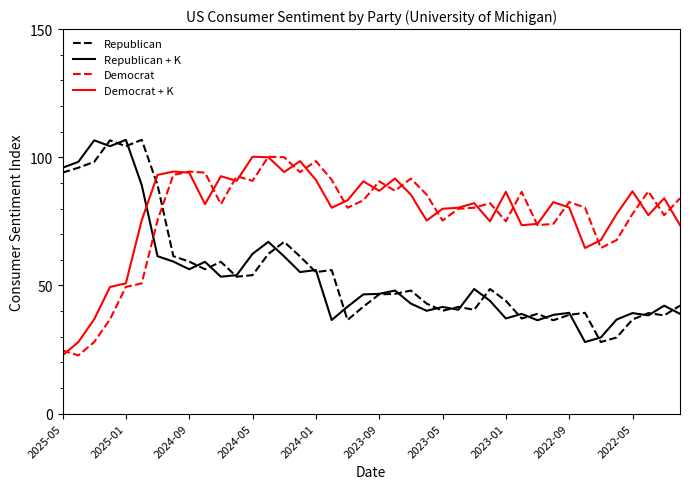

What is the difference between the second highest and second lowest values in the Democrat series?

75.4